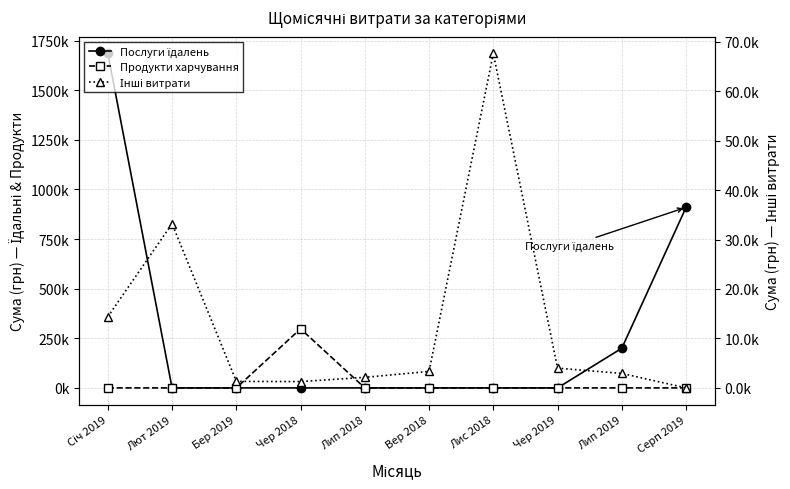

Rank the series by their maximum value, from highest to lowest.

Послуги їдалень, Продукти харчування, Інші витрати